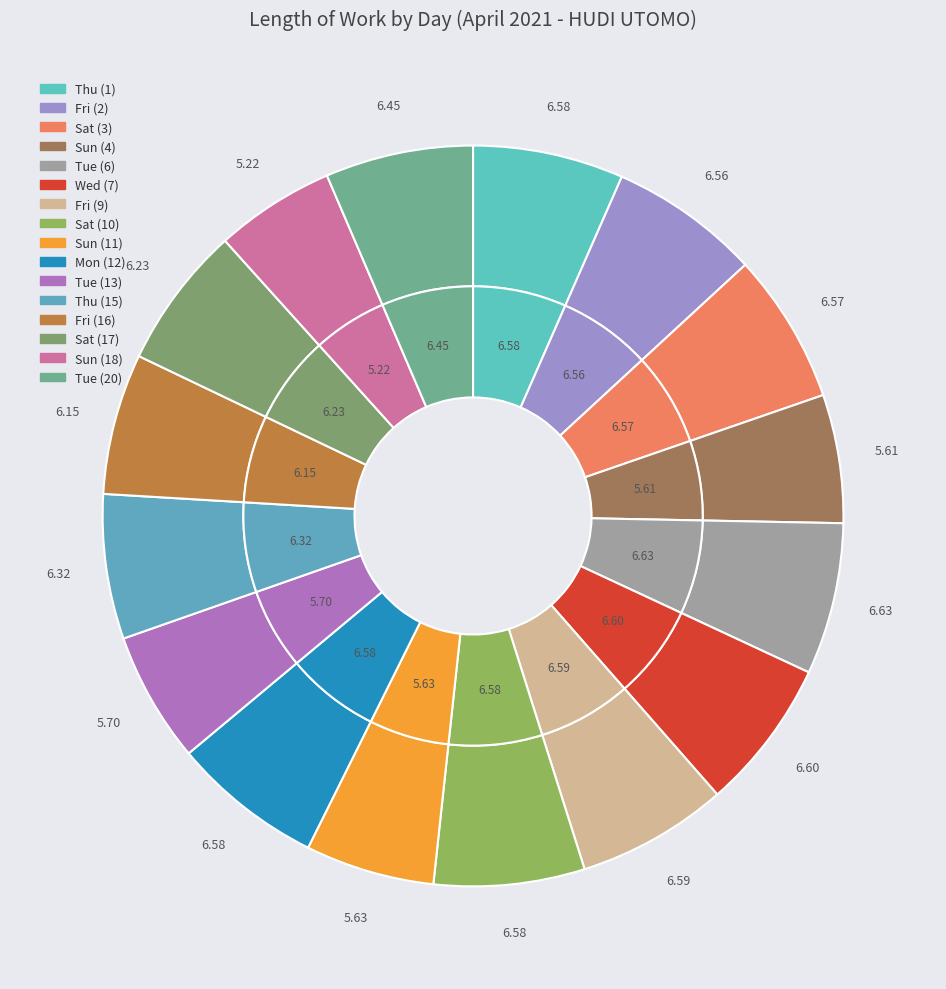

Rank the categories by value from lowest to highest.

Sun (18), Sun (4), Sun (11), Tue (13), Fri (16), Sat (17), Thu (15), Tue (20), Fri (2), Sat (3), Thu (1), Sat (10), Mon (12), Fri (9), Wed (7), Tue (6)